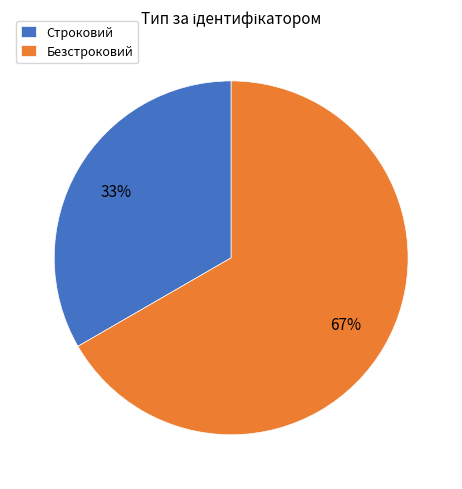

To the nearest percent, what is the average slice percentage?

50%